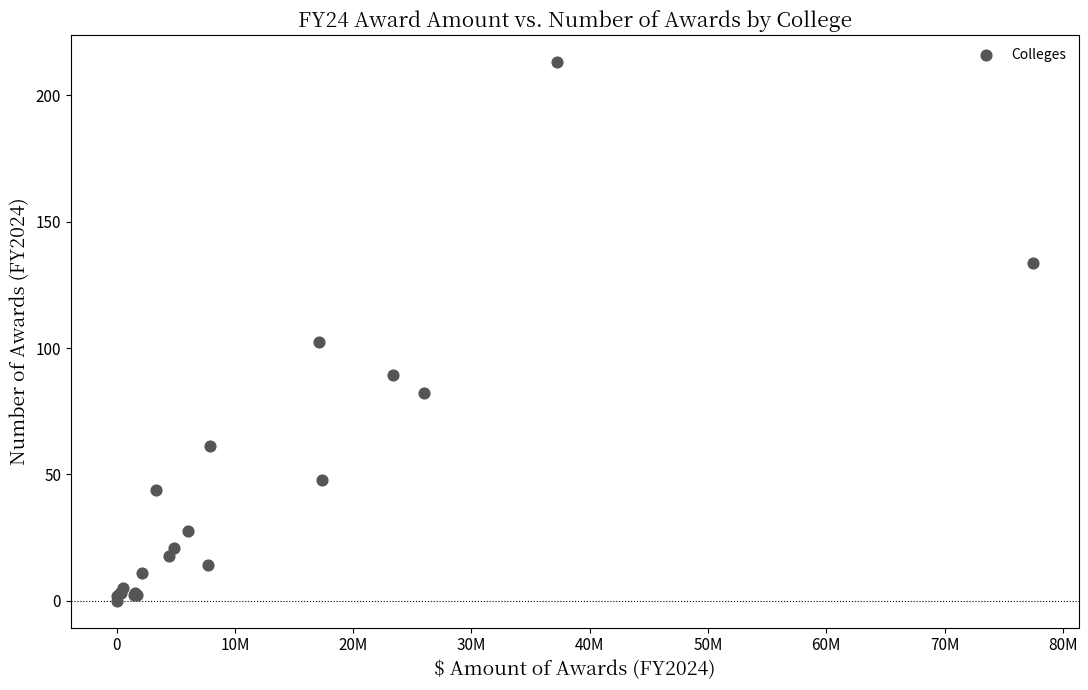

What Y value in the scatter plot is closest to 106?

102.5